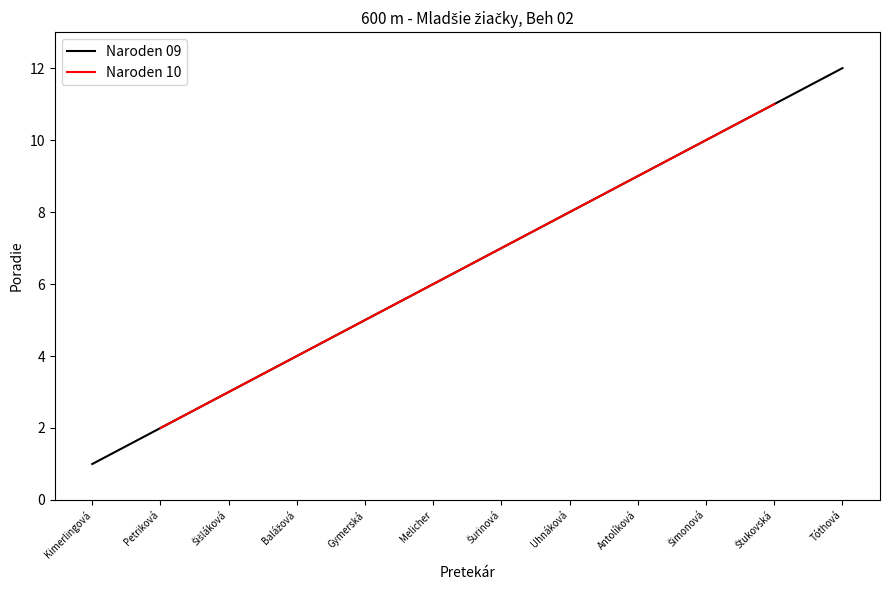

Reading left to right, what are all the values shown in this chart?

1	2	3	4	5	6	7	8	9	10	11	12